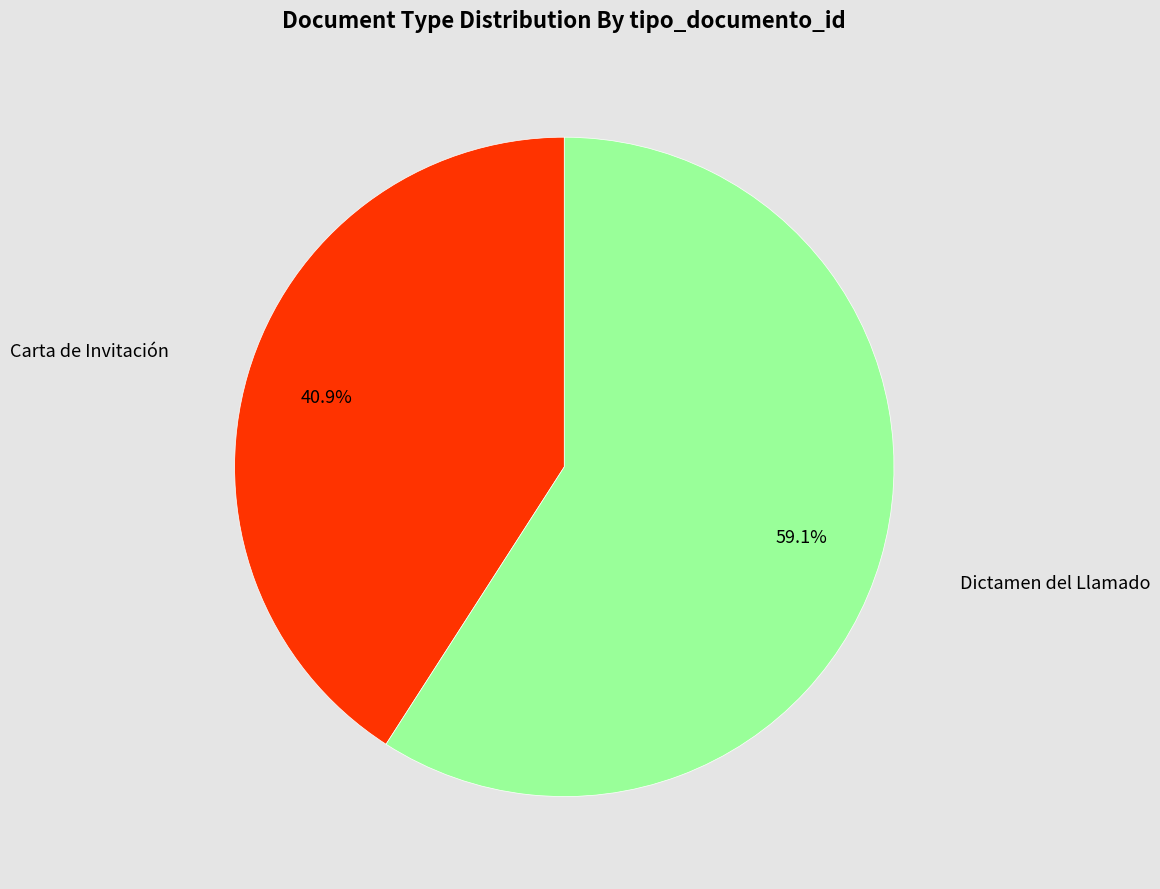

Is there any slice that represents more than half of the pie?

Yes